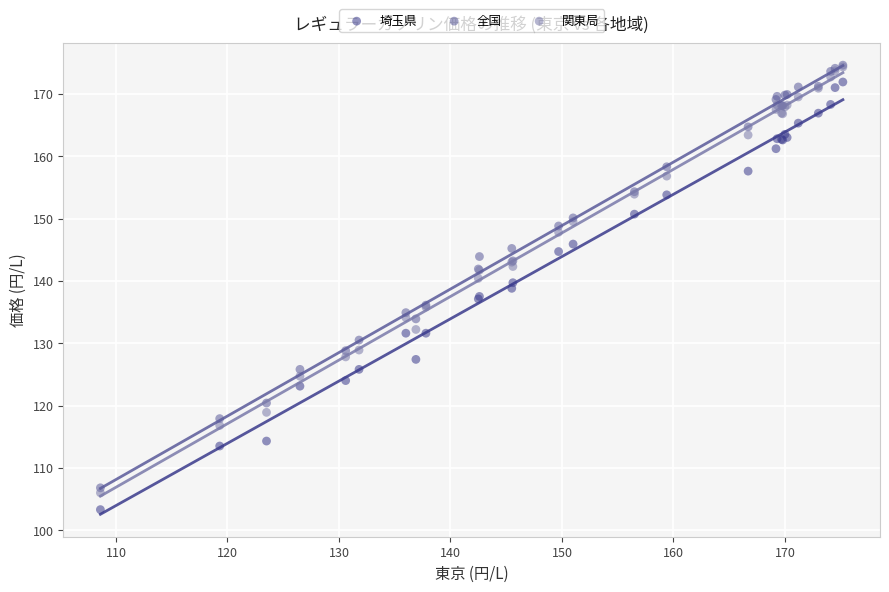

Which series has the largest Y range (max minus min)?

埼玉県